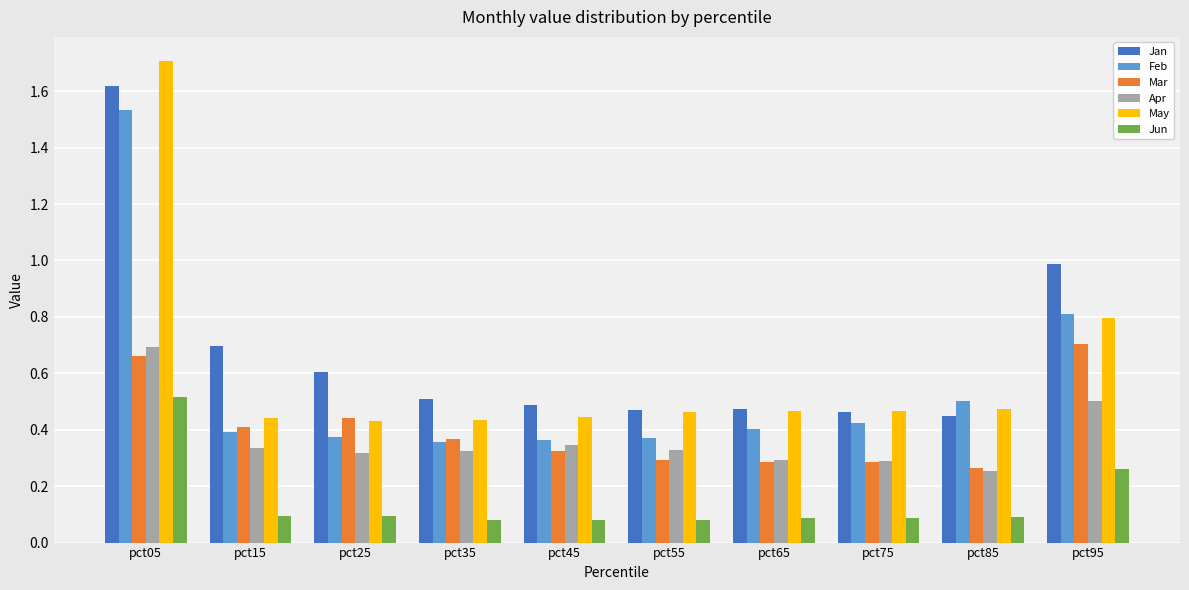

Between pct15 and pct65, which series saw the biggest shift?

Jan